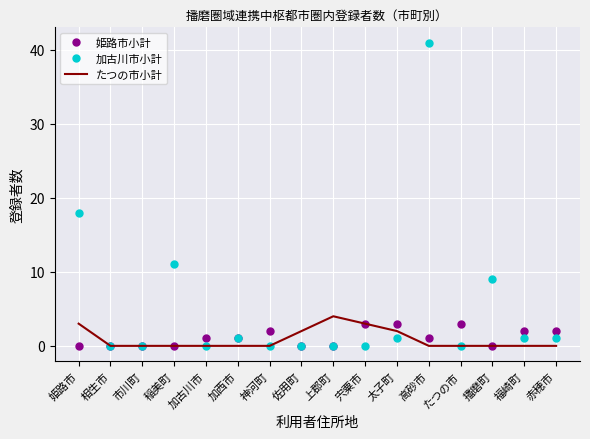

Which series has the largest total across all categories?

加古川市小計